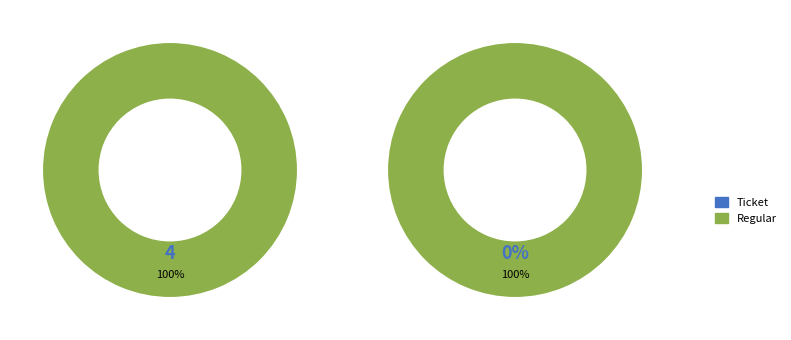

What is the largest slice in the pie chart?

Regular